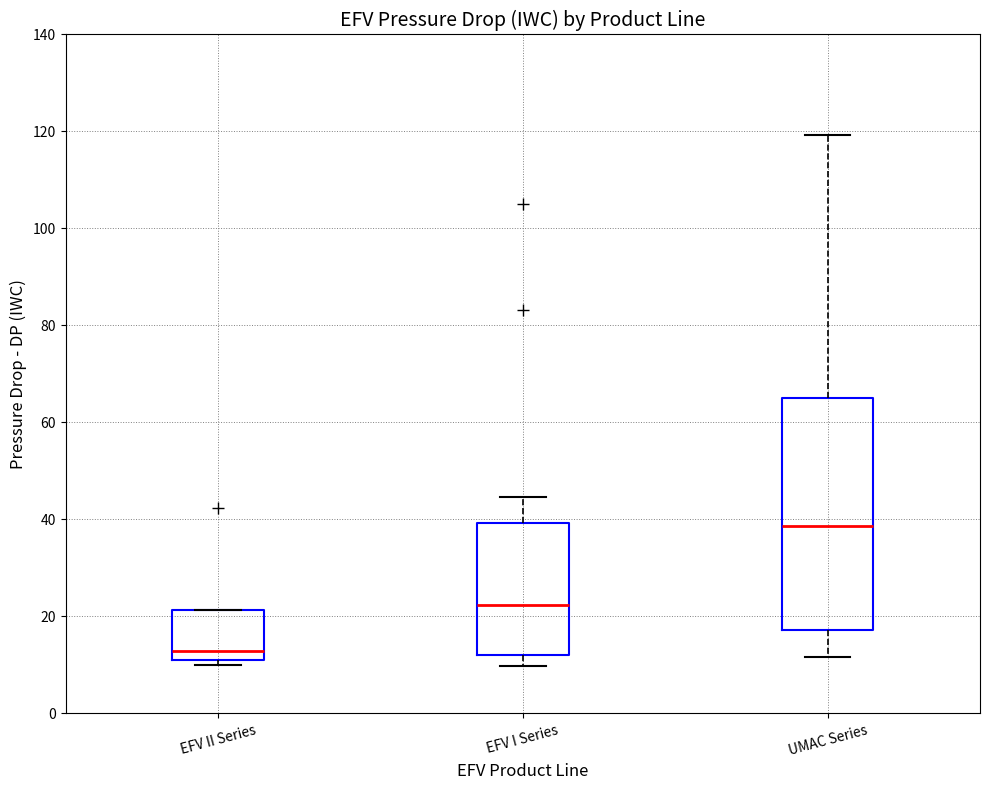

Reading left to right, transcribe this box plot: for each box, give where its median line is, the range the box spans, and where its two whiskers end, as read against the y-axis. The values are not printed on the chart, so give them approximately, as read against the axis.

EFV II Series: median 12, box 10 to 22, whiskers 10 (just below the box's lower edge) to 22
EFV I Series: median 22, box 12 to 40, whiskers 10 to 44
UMAC Series: median 38, box 18 to 64, whiskers 12 to 120